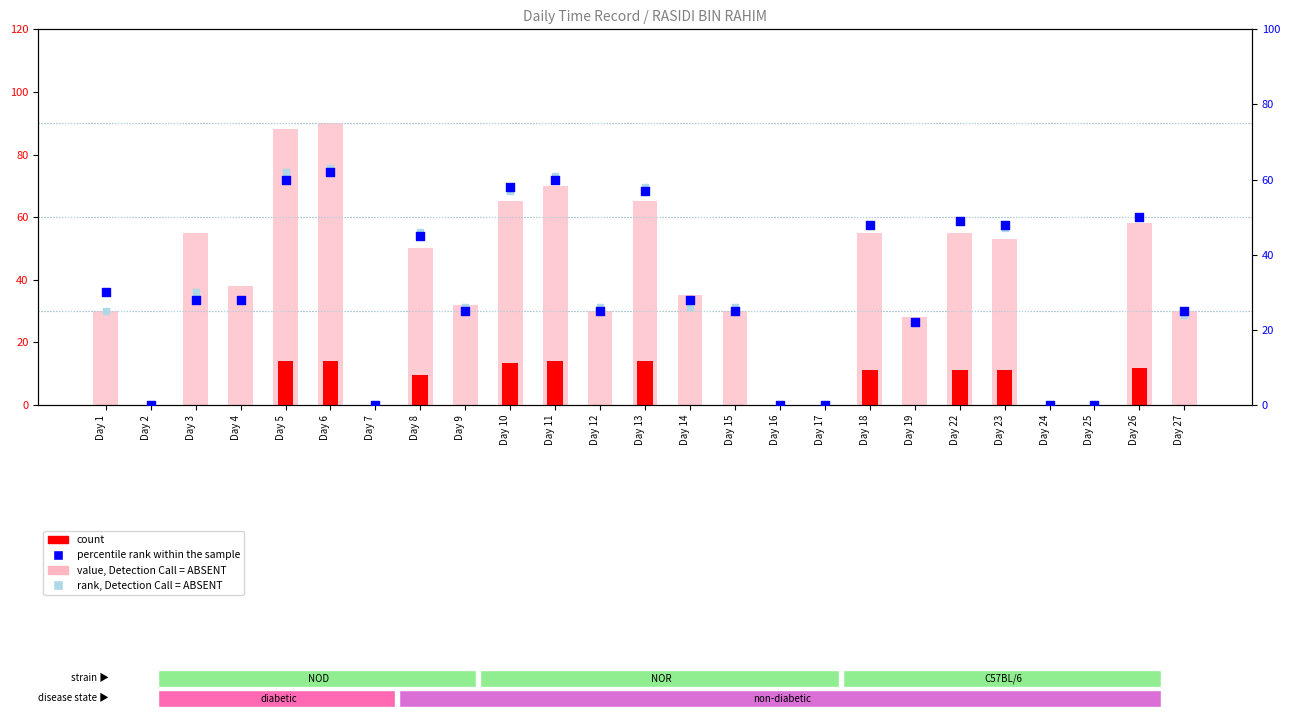

Which series reaches the minimum Y coordinate?

count